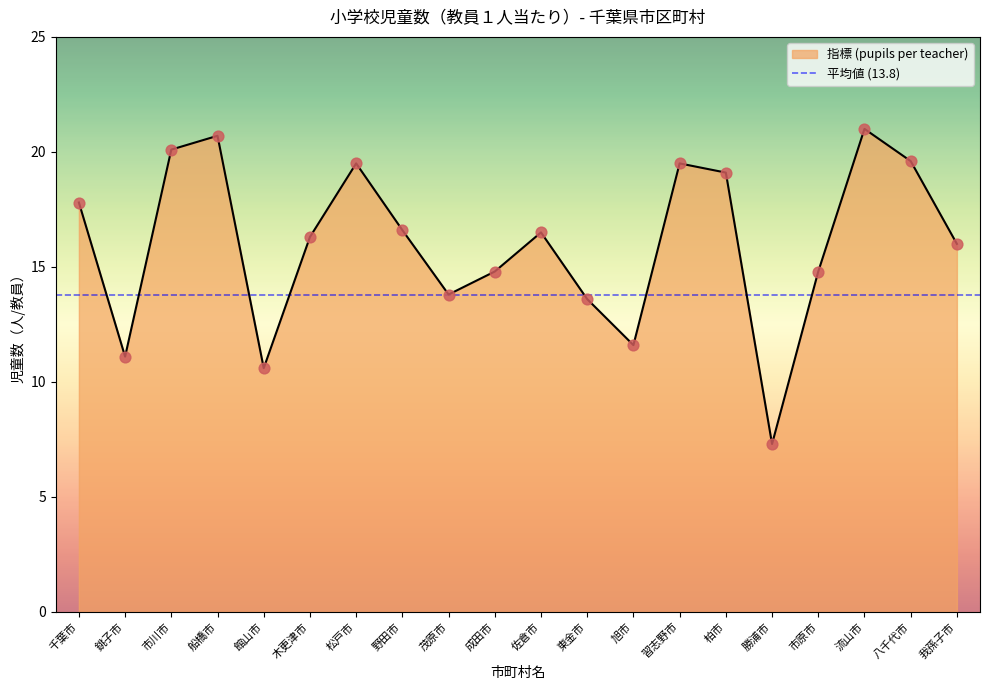

What is the change in value from 千葉市 to 木更津市?

-1.5